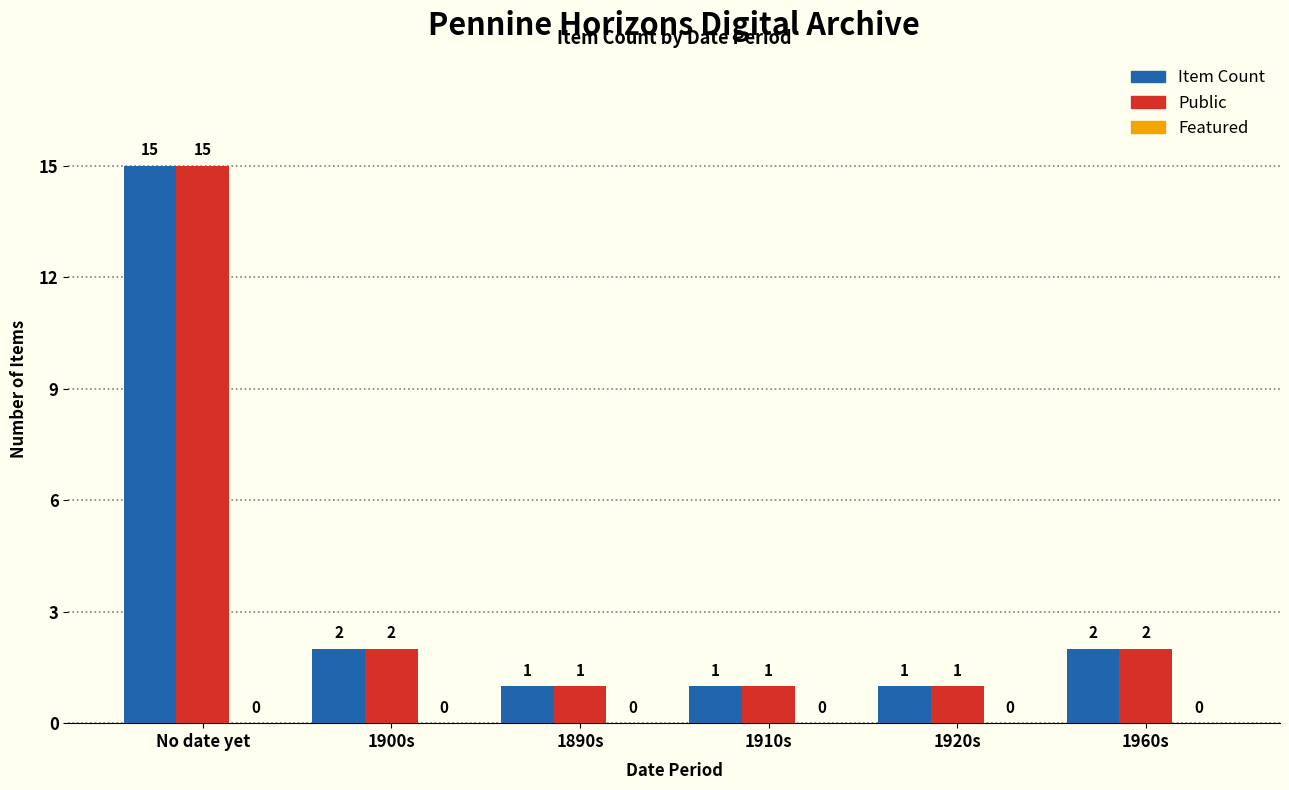

What is the label of the 4th bar from the right?

1890s